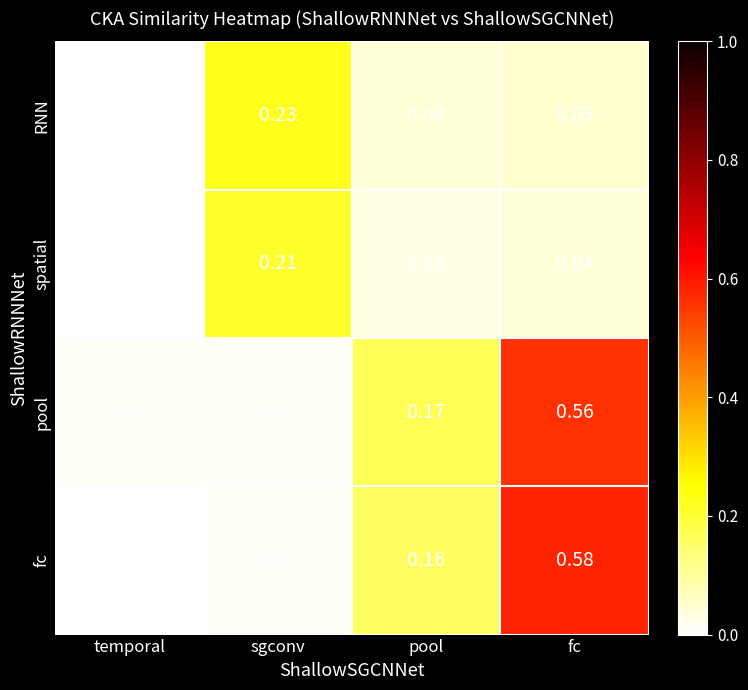

At how many categories does at least one series exceed 0?

4